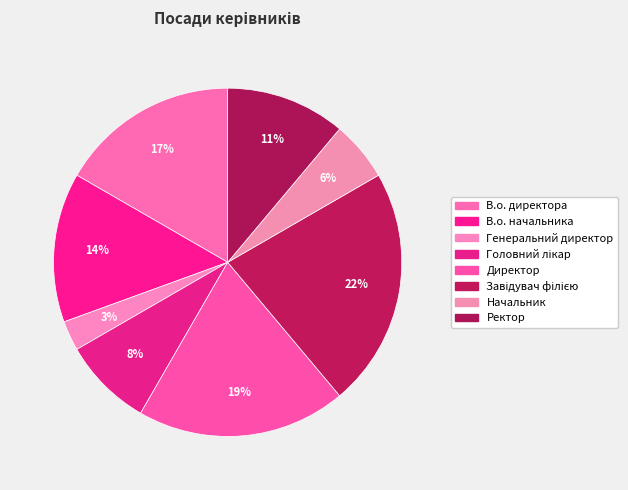

How many slices are in this pie chart?

8